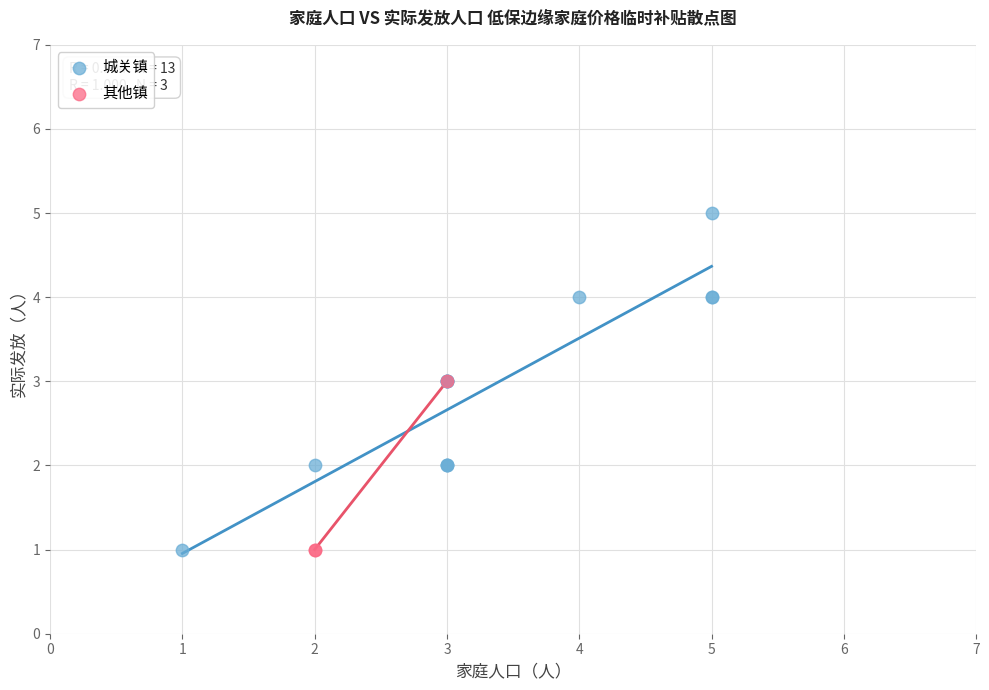

Which series has the largest Y range (max minus min)?

城关镇